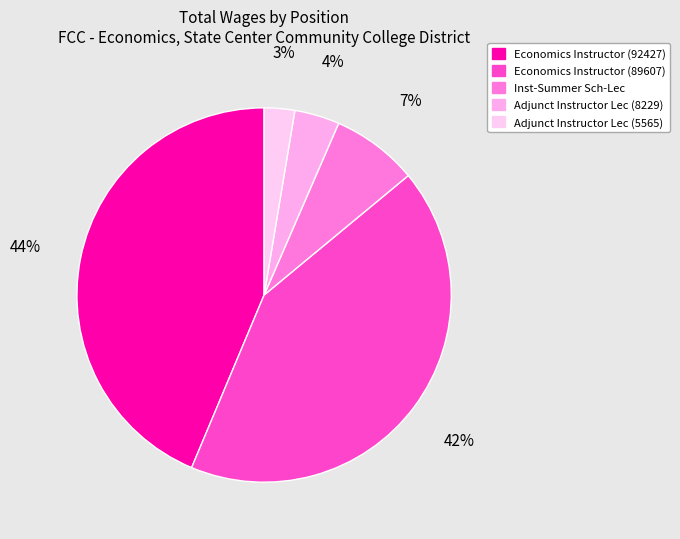

Is there any slice that represents more than half of the pie?

No